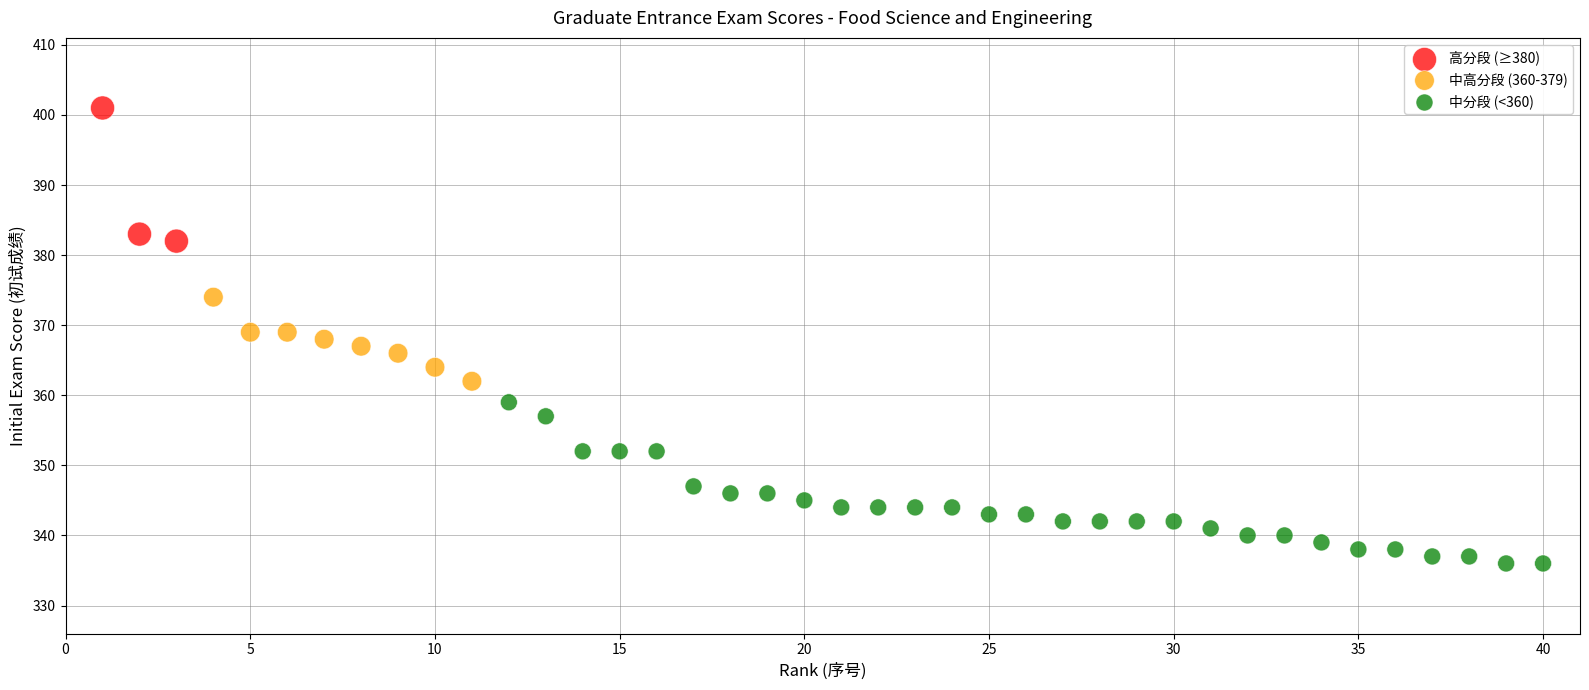

Which series has the widest spread of Y values?

中分段 (<360)